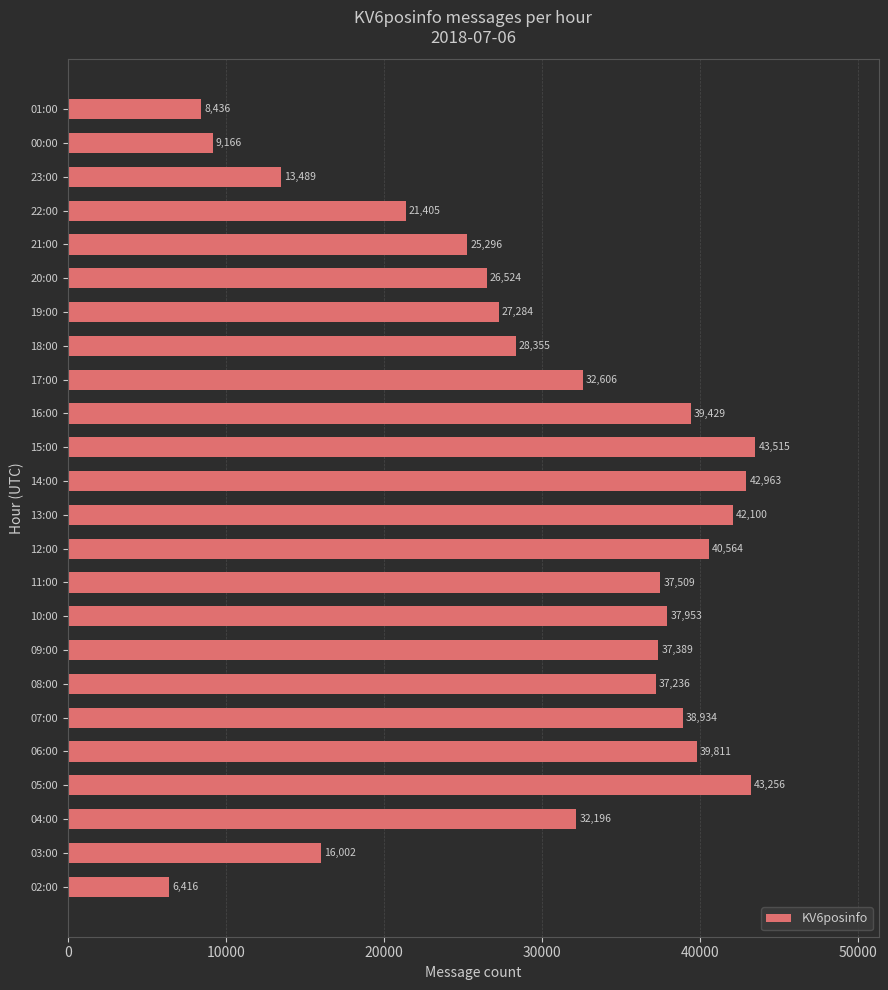

What is the sum of all values?

727834